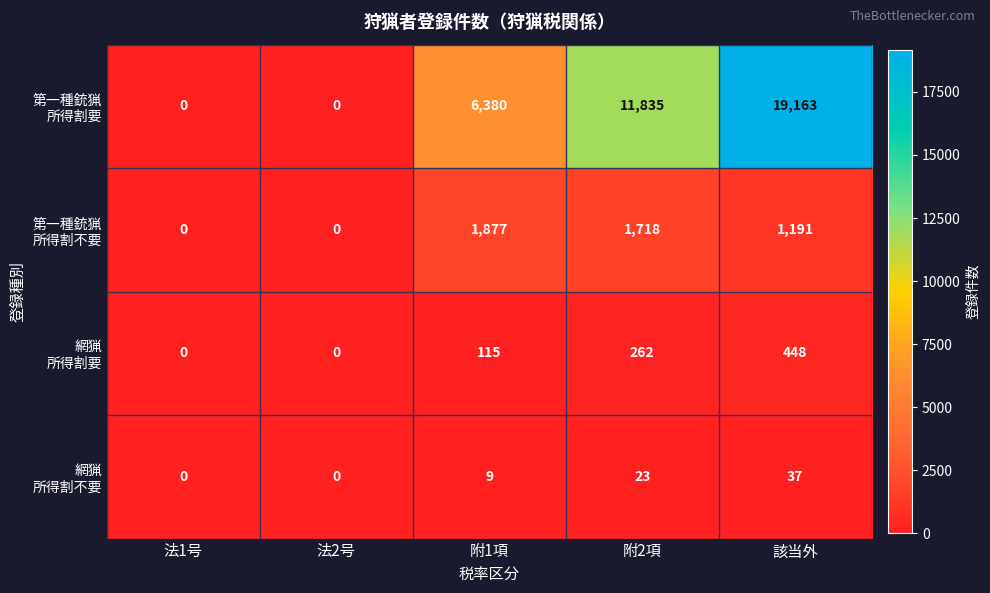

What is the total value across all series at 該当外?

20839